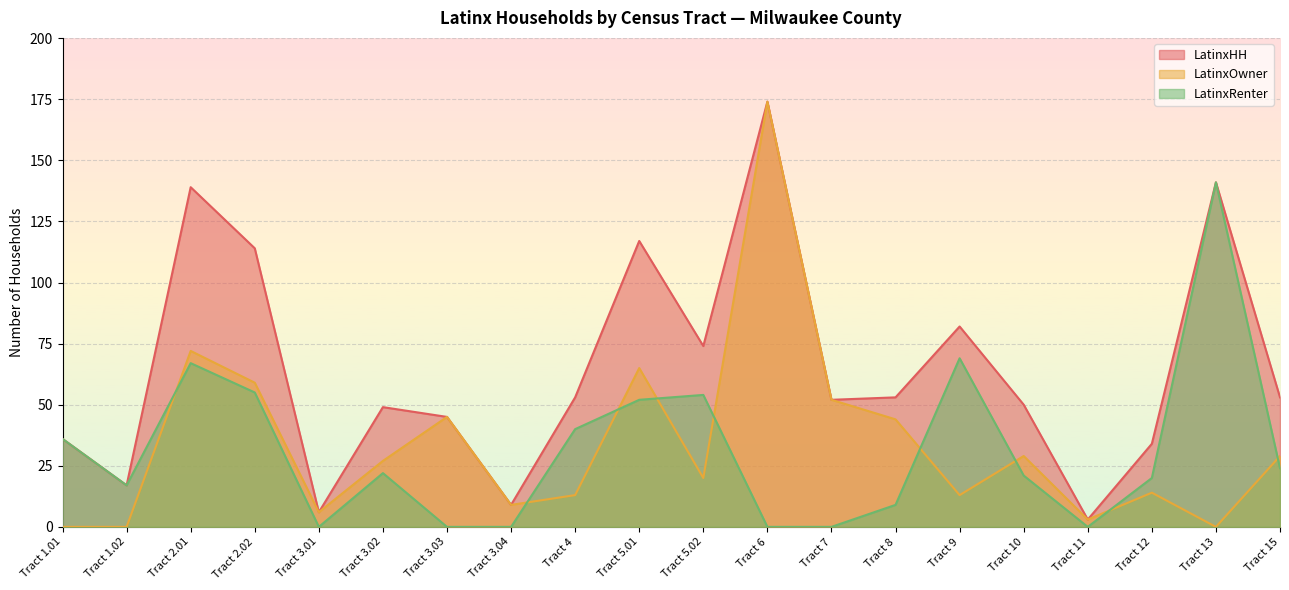

Which series ends up on top after the final intersection of LatinxRenter and LatinxOwner?

LatinxOwner